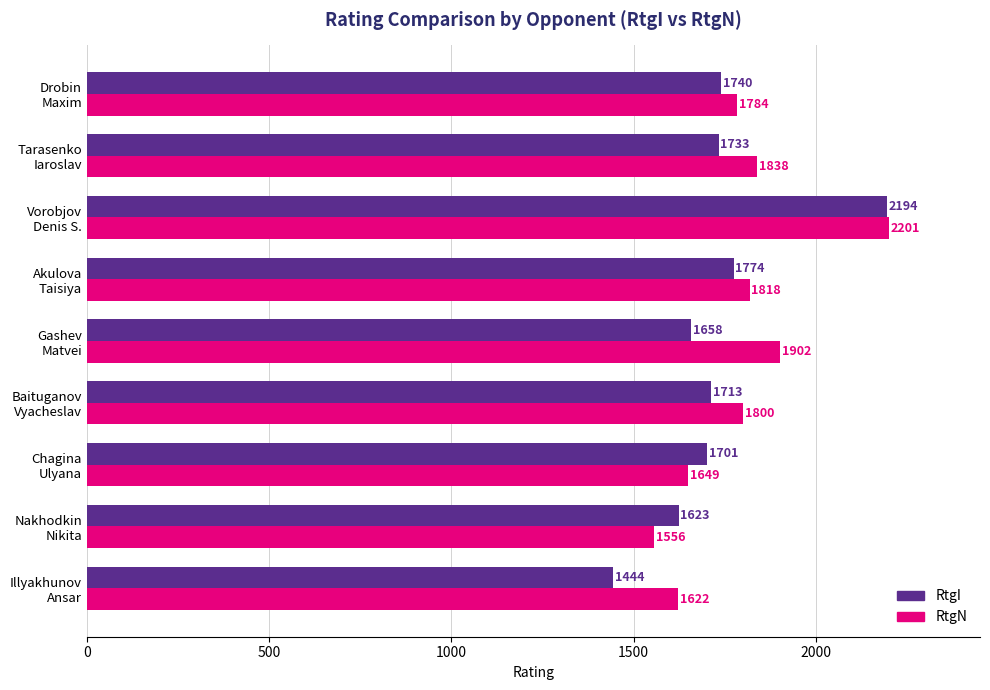

What is the difference between the maximum and minimum values in the RtgN series?

645